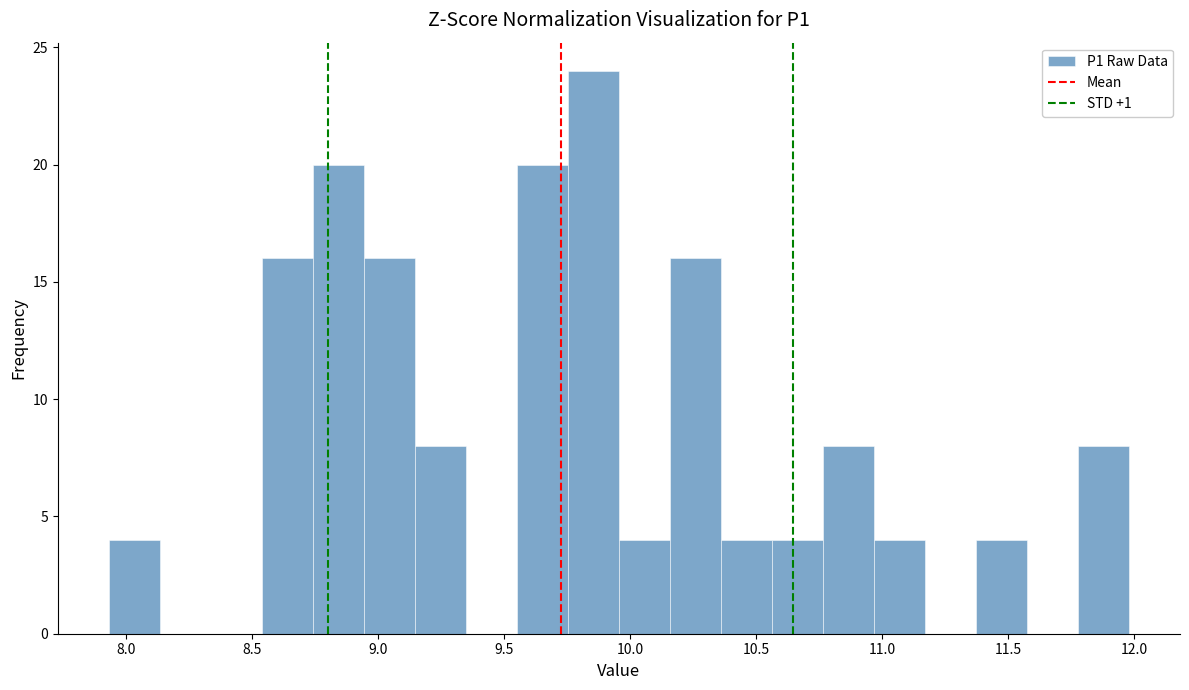

Over which range of the x-axis is the bar tallest?

9.75 to 9.95